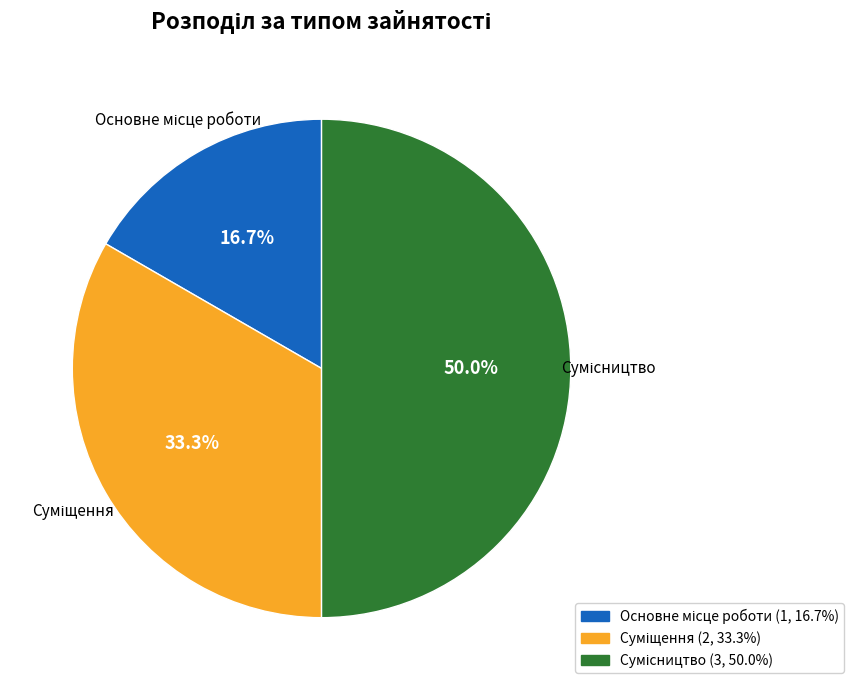

How many slices are in this pie chart?

3